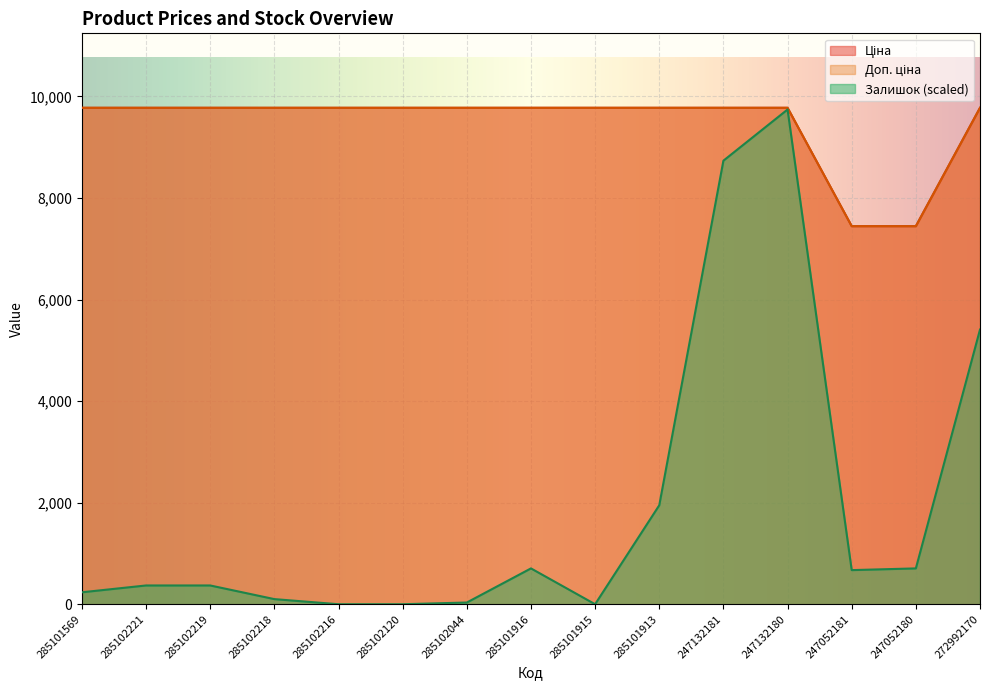

At which category is the sum across all series the highest?

247132180